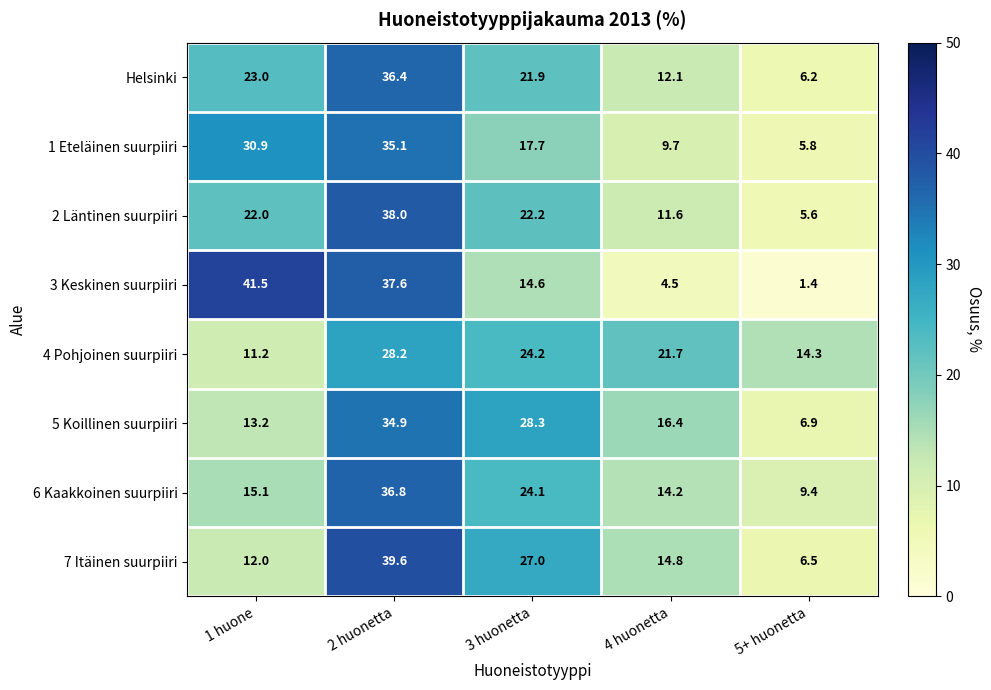

At 1 huone, list the series in order from largest to smallest.

3 Keskinen suurpiiri, 1 Eteläinen suurpiiri, Helsinki, 2 Läntinen suurpiiri, 6 Kaakkoinen suurpiiri, 5 Koillinen suurpiiri, 7 Itäinen suurpiiri, 4 Pohjoinen suurpiiri